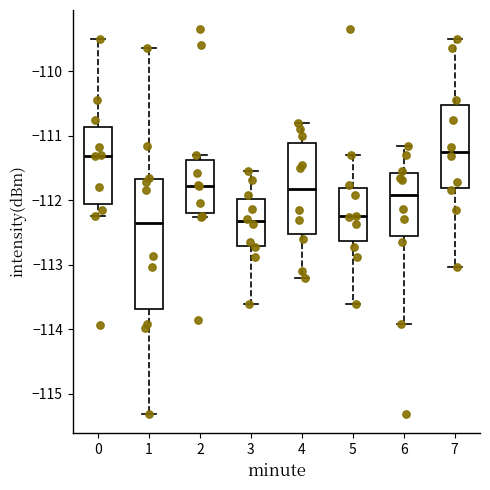

Where does the median line of the box at x = 2 sit on the y-axis? The values are not printed on the chart, so give them approximately, as read against the axis.

-111.8